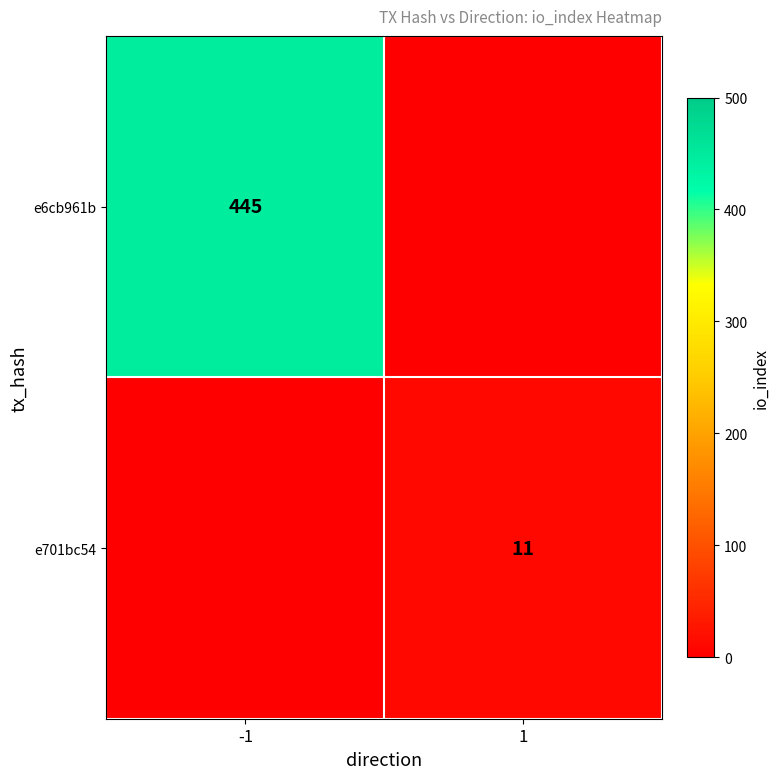

Is it true that e6cb961b equals 445 at -1?

True